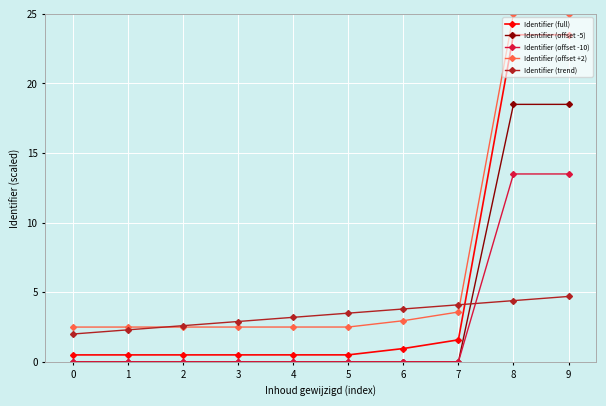

What is the difference between the Identifier (offset -5) values at 1 and 9?

18.5